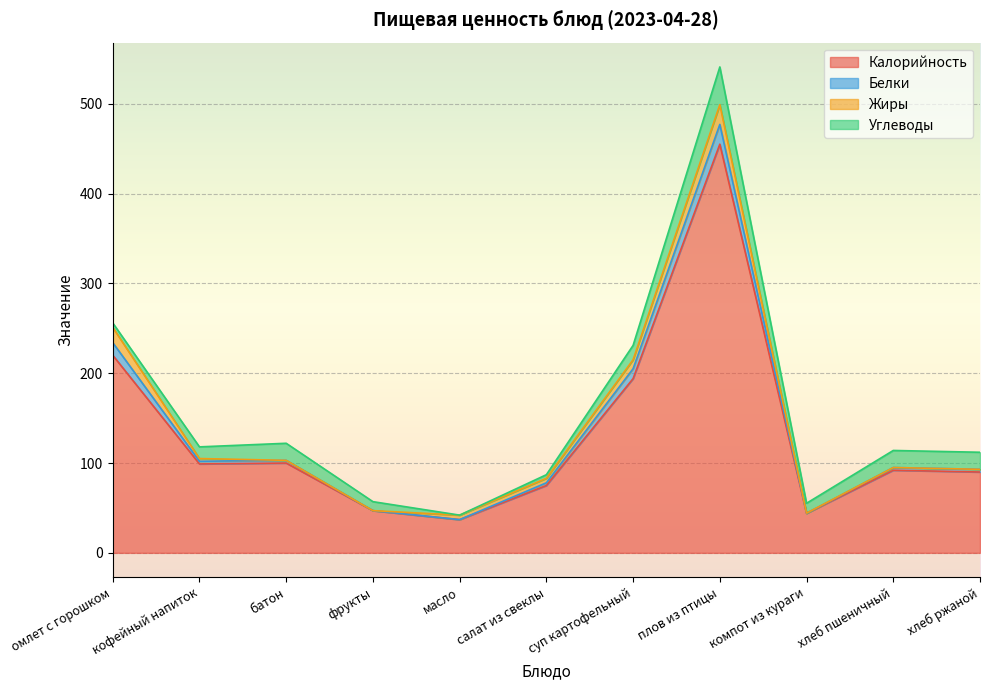

Is it true that Калорийность equals 30.6 at фрукты?

False